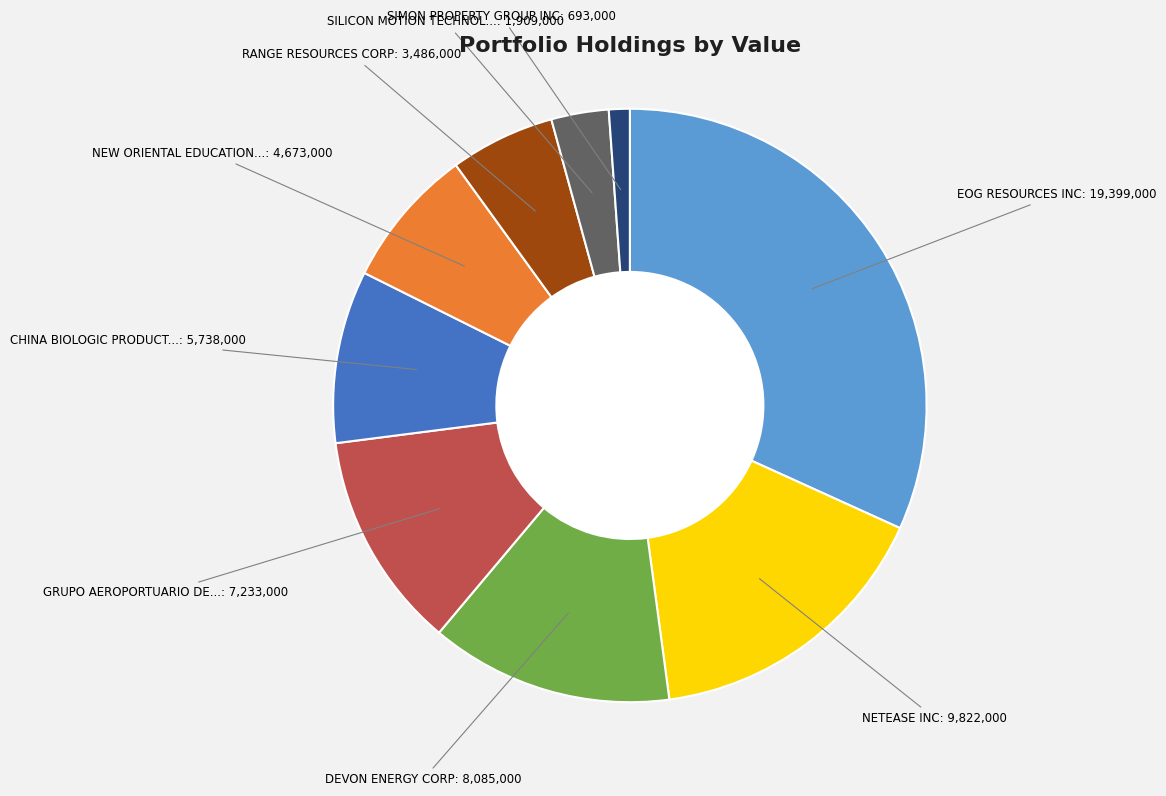

Does any single category account for the majority?

No